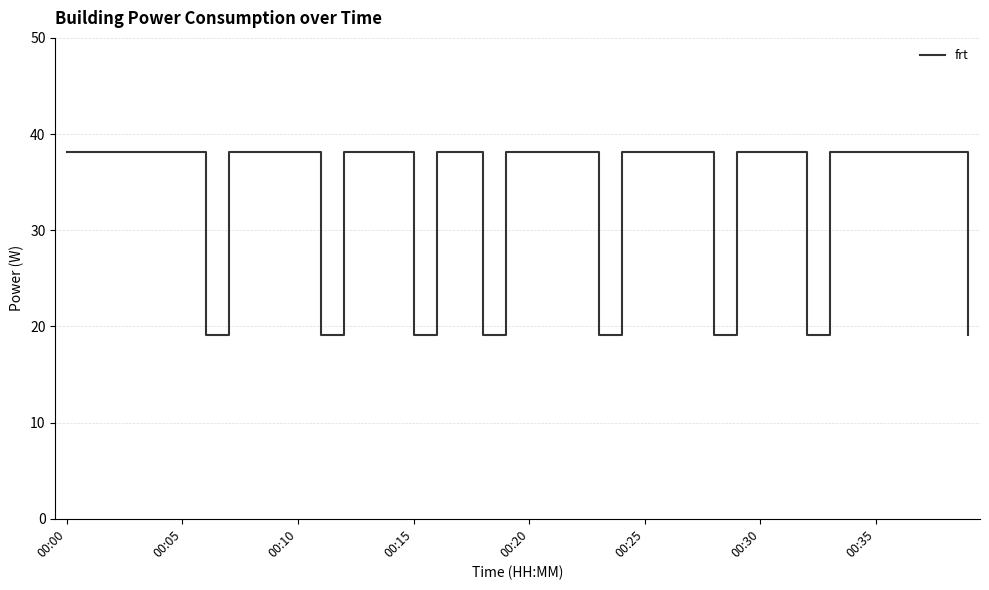

What is the difference between the maximum and minimum values?

19.1